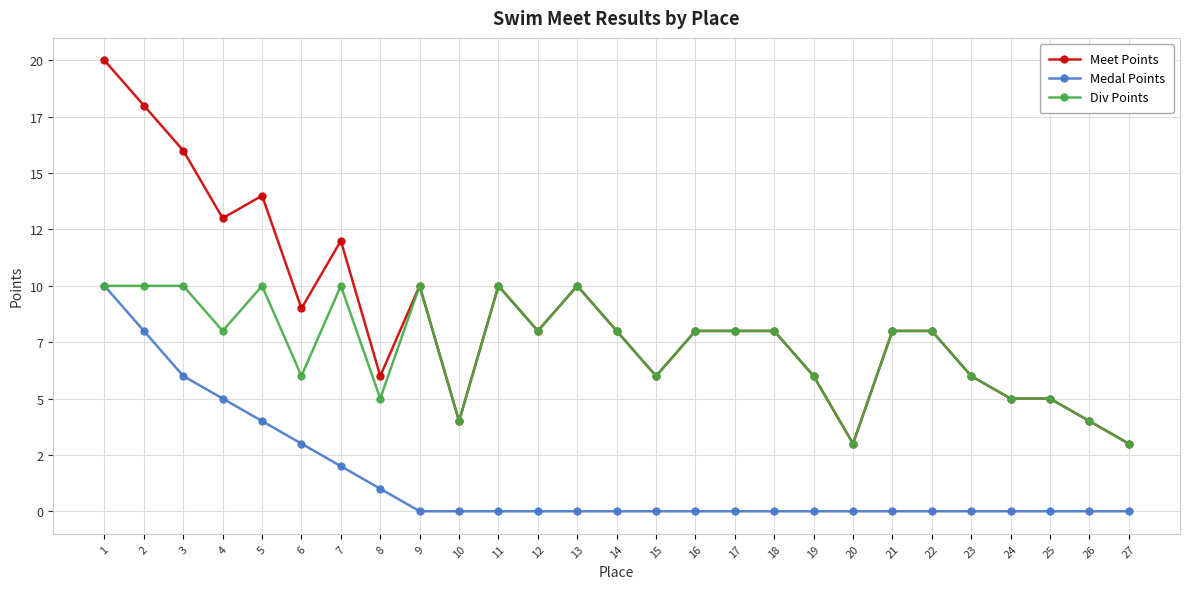

Which series has the largest total across all categories?

Meet Points